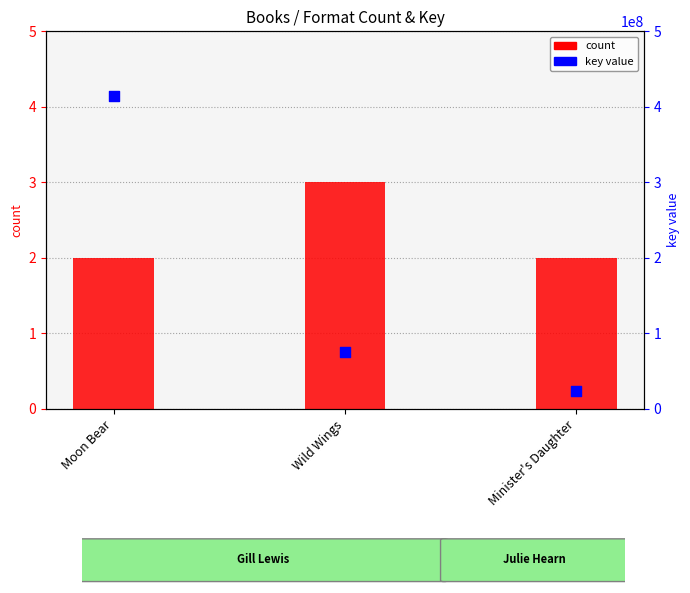

At how many categories does at least one series exceed 297411599?

1